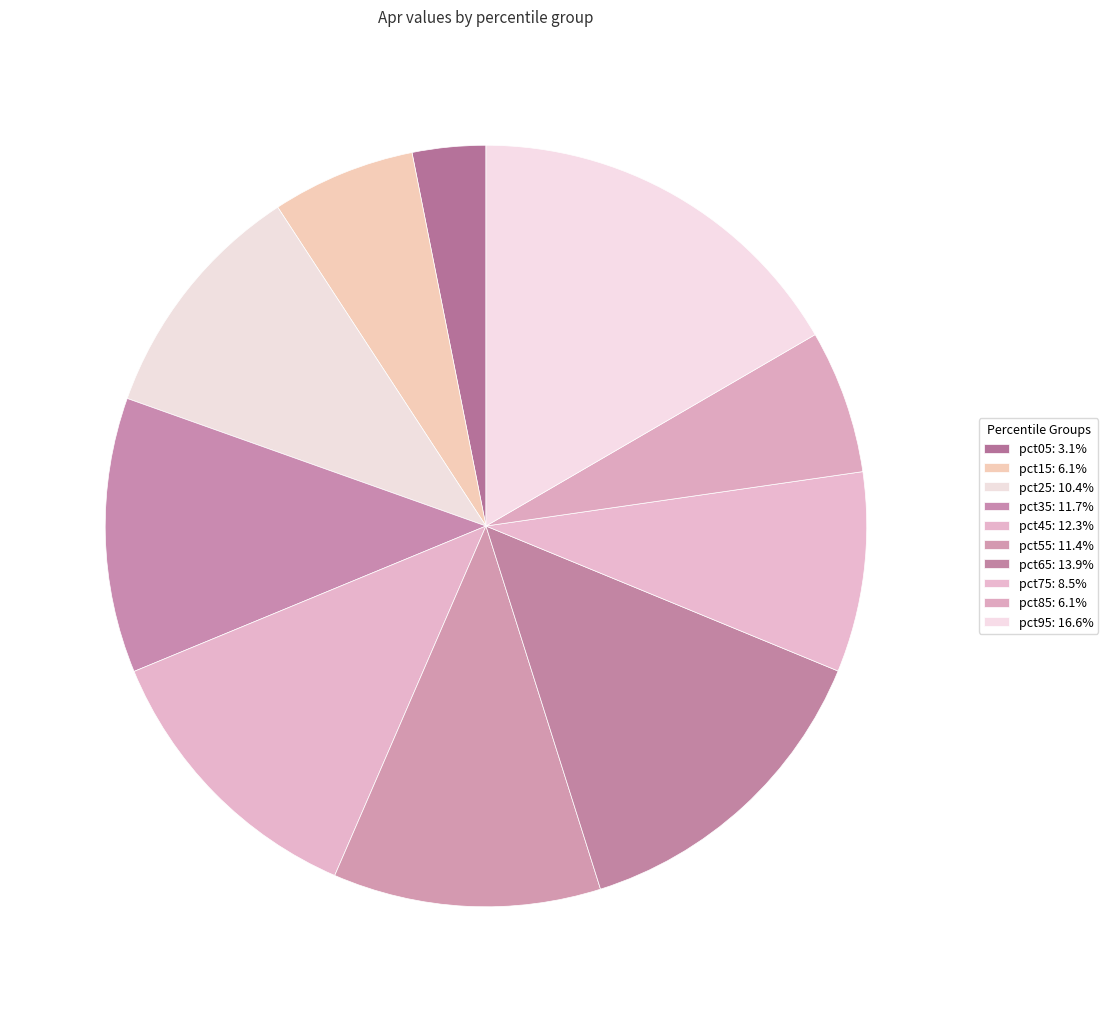

How much of the chart is everything except pct85?

93.9%